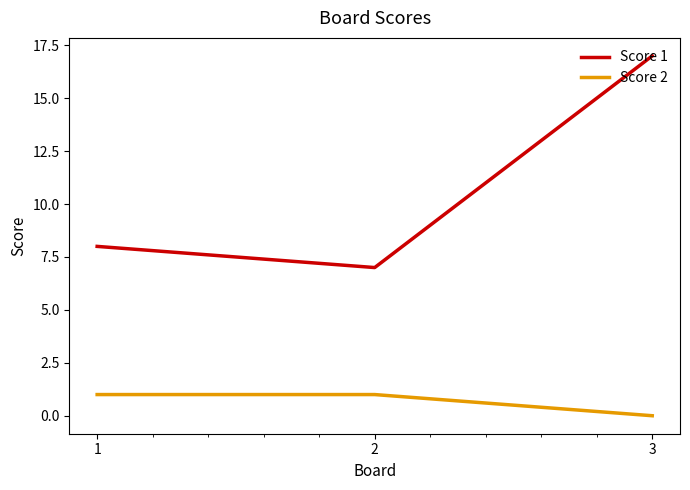

What is the total value across all series at 3?

17